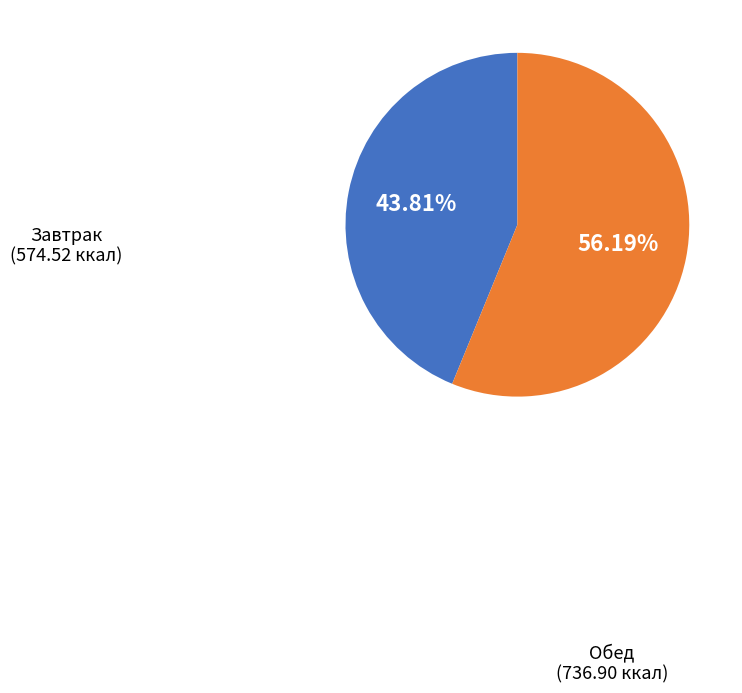

Is there a majority slice in this chart?

Yes